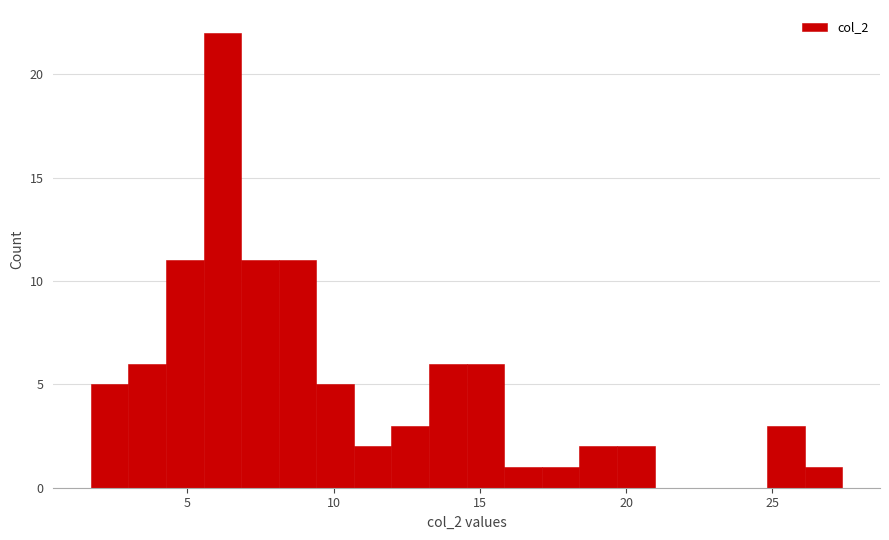

Read against the x-axis, roughly where is the centre of the tallest bar?

6.0